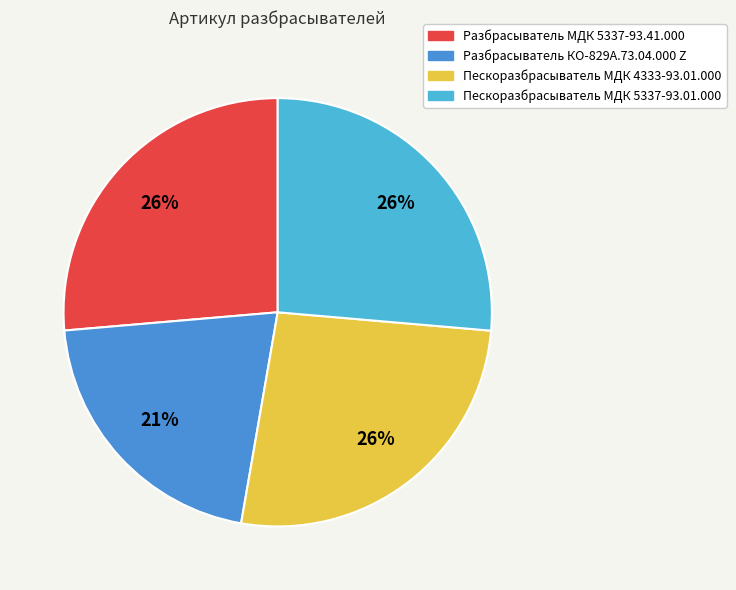

Rank the categories by value from lowest to highest.

Разбрасыватель КО-829А.73.04.000 Z, Разбрасыватель МДК 5337-93.41.000, Пескоразбрасыватель МДК 4333-93.01.000, Пескоразбрасыватель МДК 5337-93.01.000